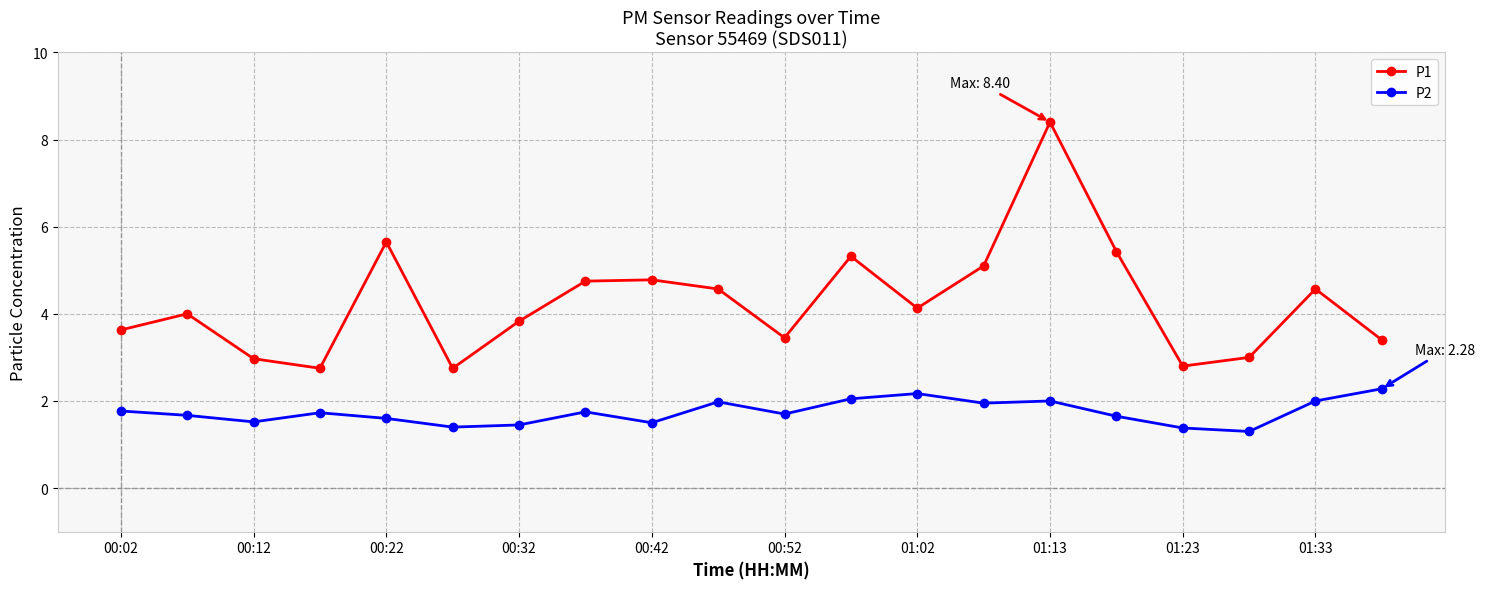

Which series has the largest total across all categories?

P1